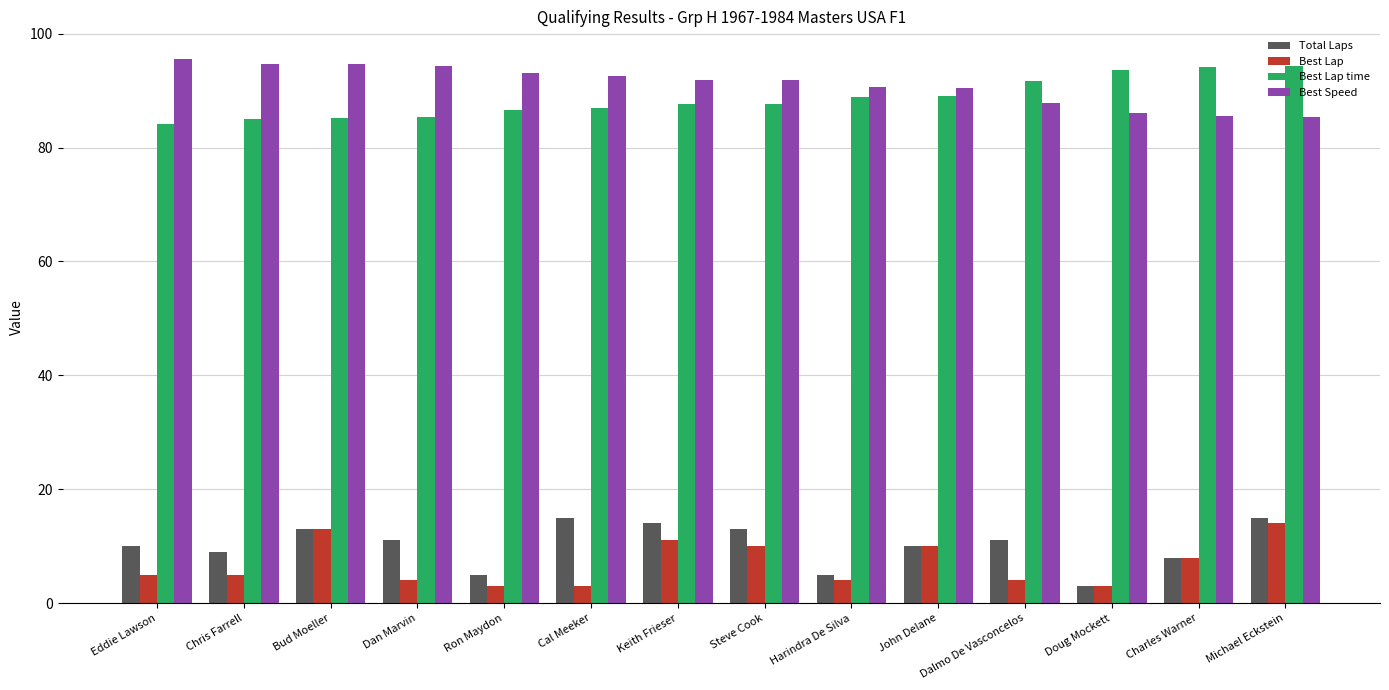

Are the bars horizontal?

No